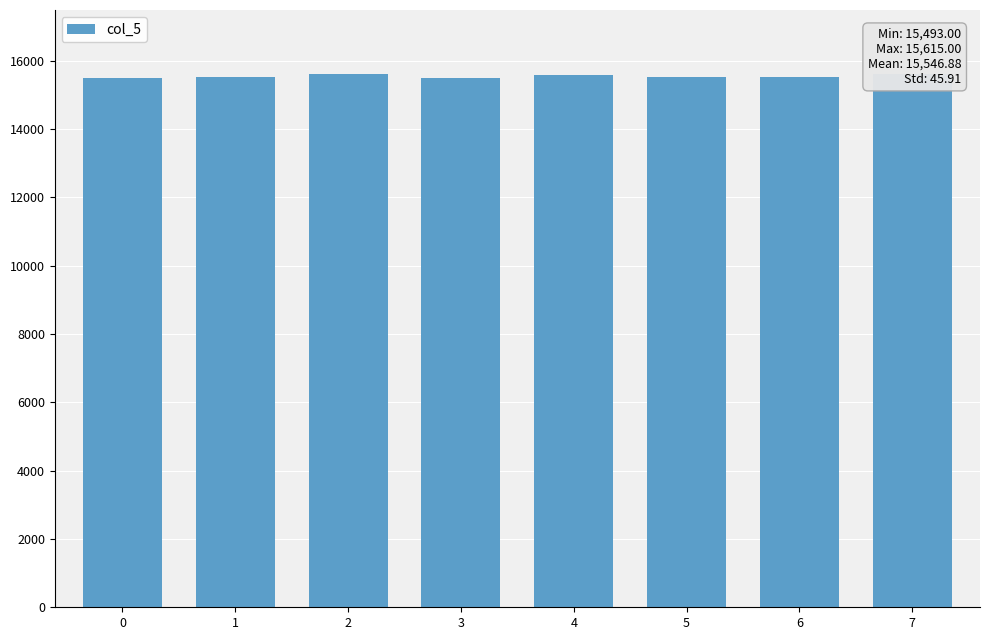

What is the ratio of the value at 2 to the value at 3?

1.0